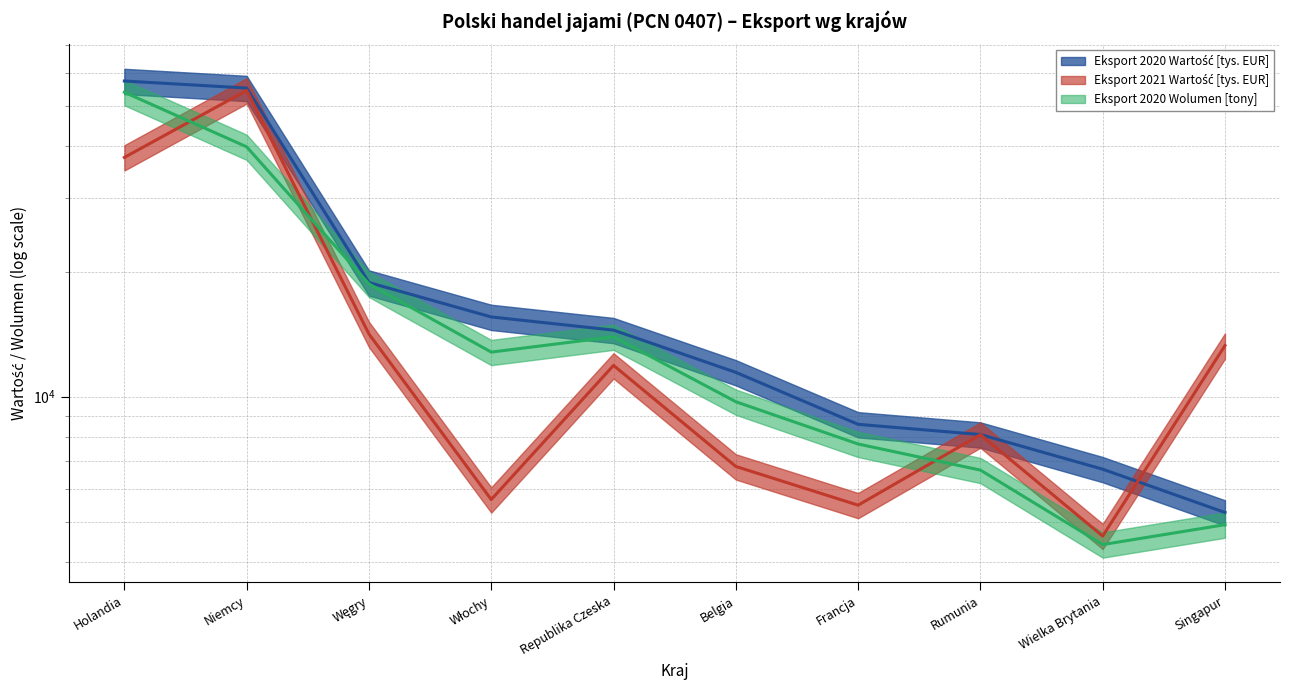

At which label is Eksport 2020 Wolumen [tony] closest to 29207?

Węgry